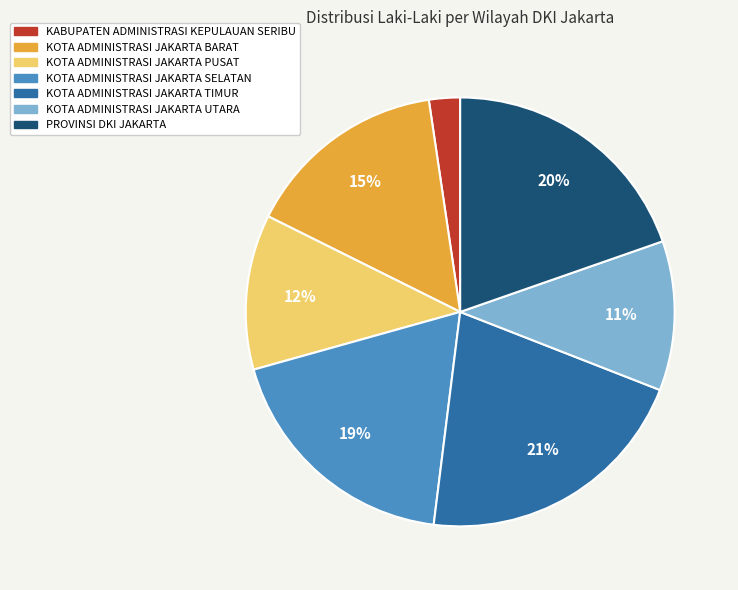

Is KOTA ADMINISTRASI JAKARTA SELATAN the majority of the pie?

No